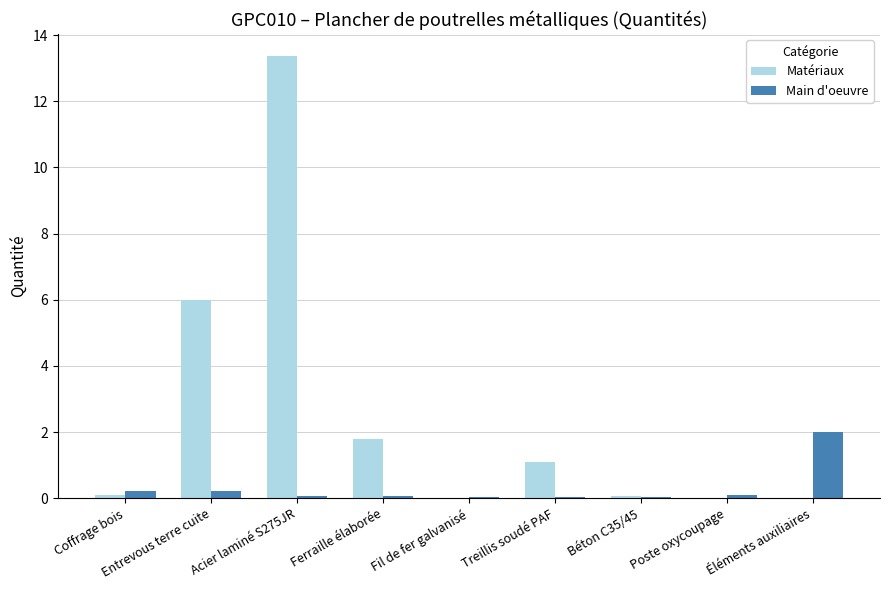

How many categories are shown in the chart?

9